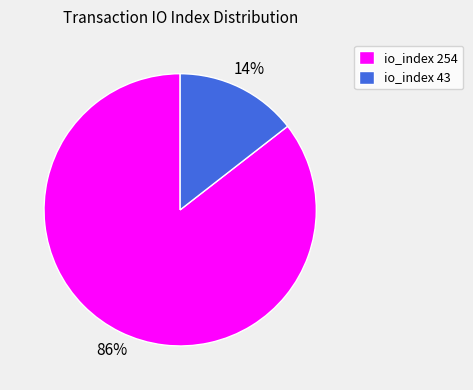

Which slice is the smallest?

io_index 43